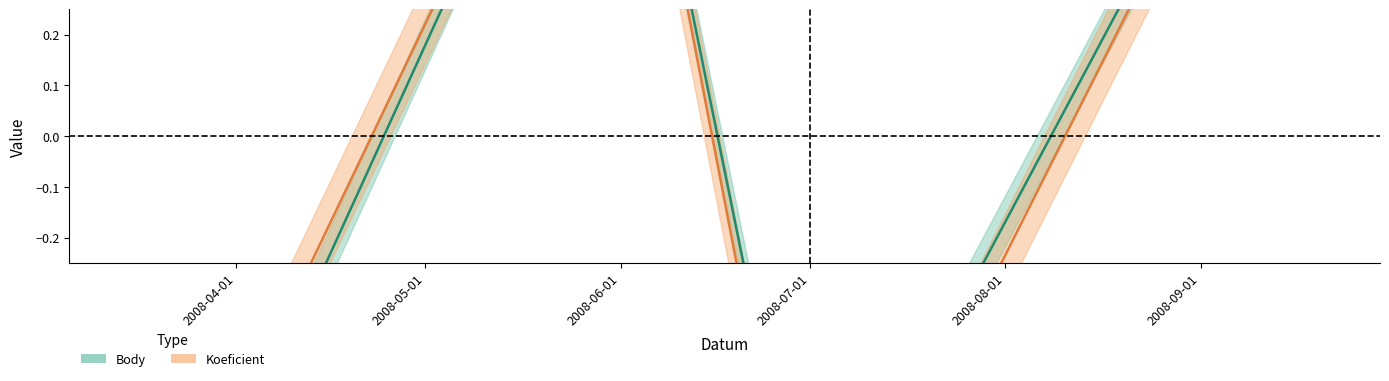

Is it true that Body equals 1.0 at 2008-05-31?

True